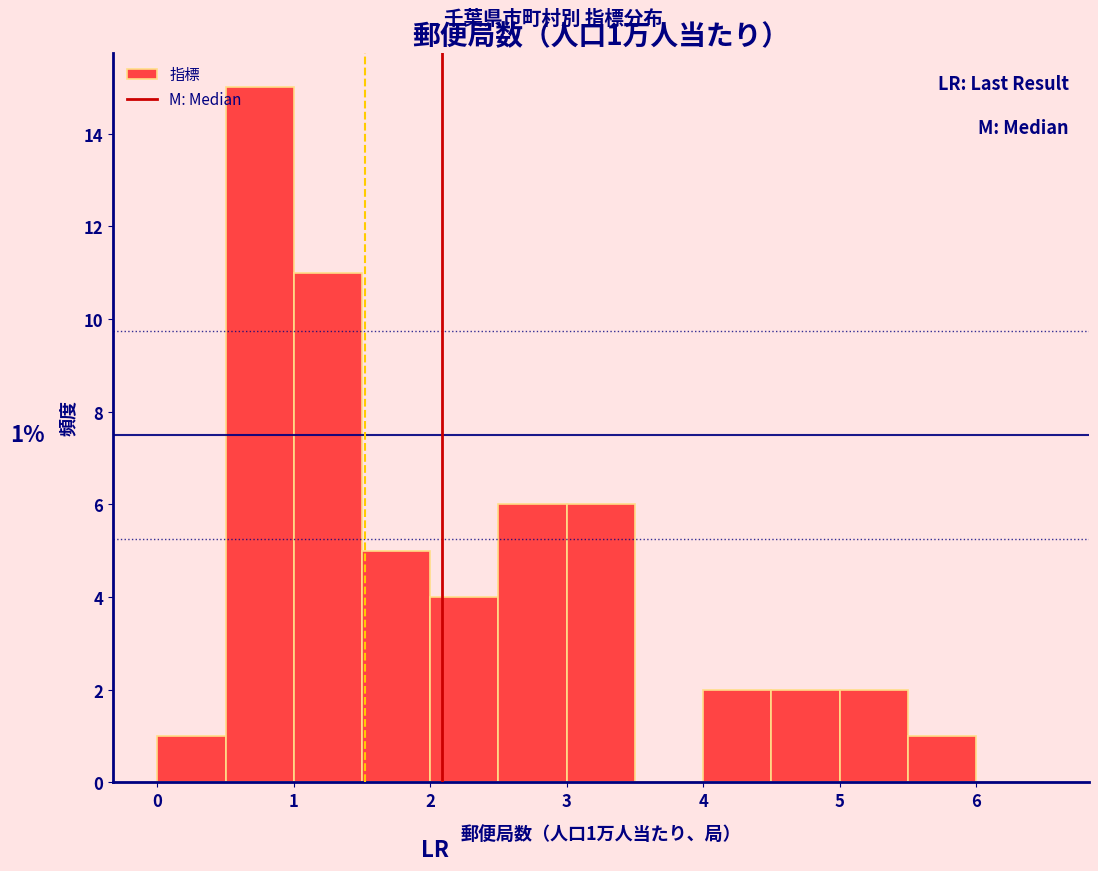

Over which range of the x-axis is the bar tallest?

0.5 to 1.0